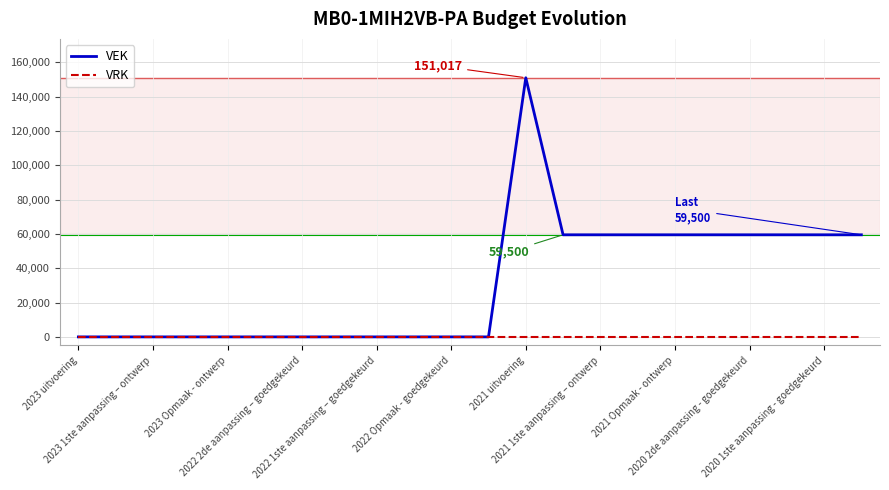

List the series in order of their overall mean, lowest first.

VRK, VEK